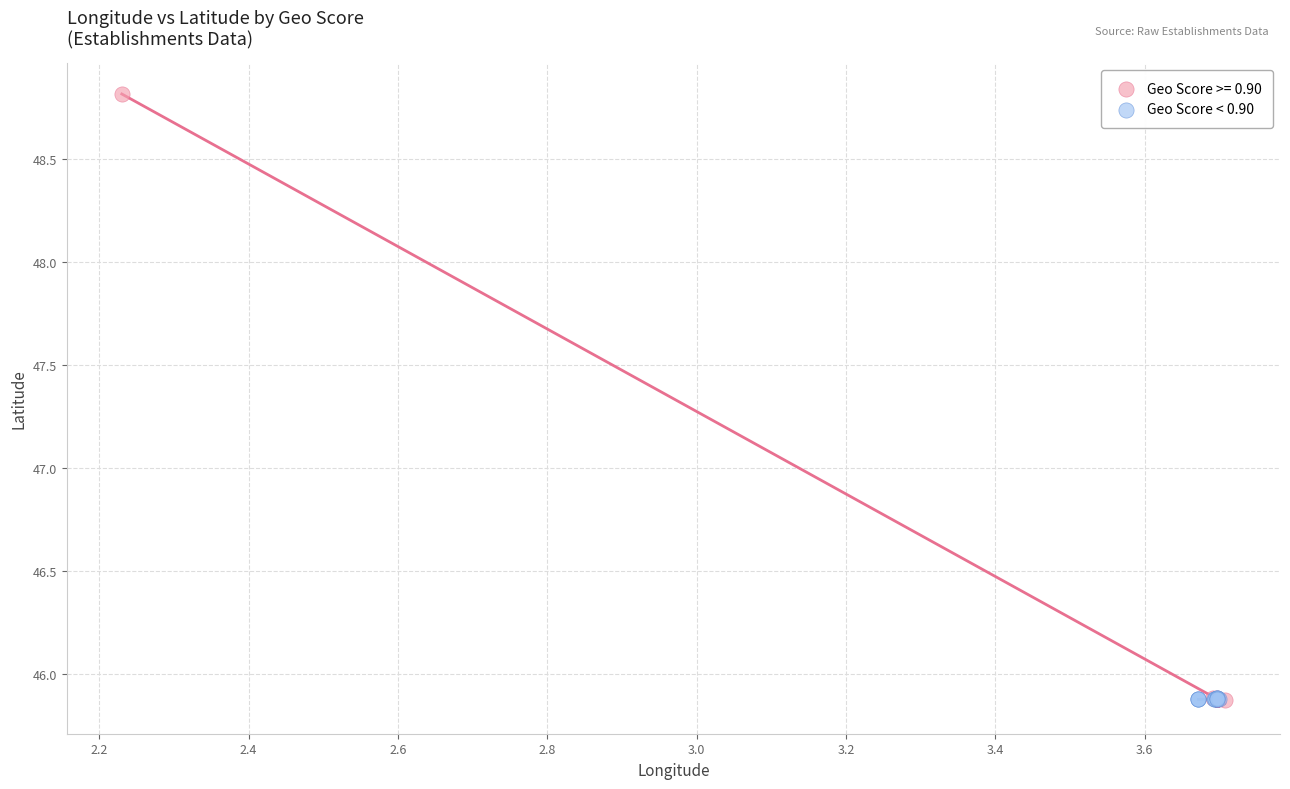

Which series contains the highest Y value?

Geo Score >= 0.90